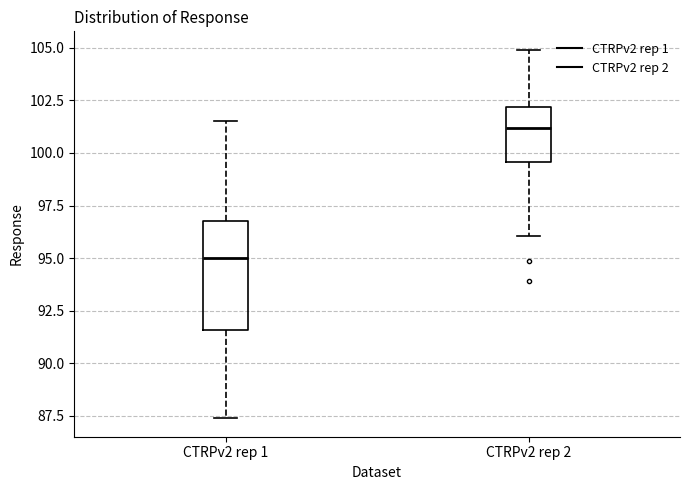

Where does the upper whisker of the box for CTRPv2 rep 2 end on the y-axis? The values are not printed on the chart, so give them approximately, as read against the axis.

105.0